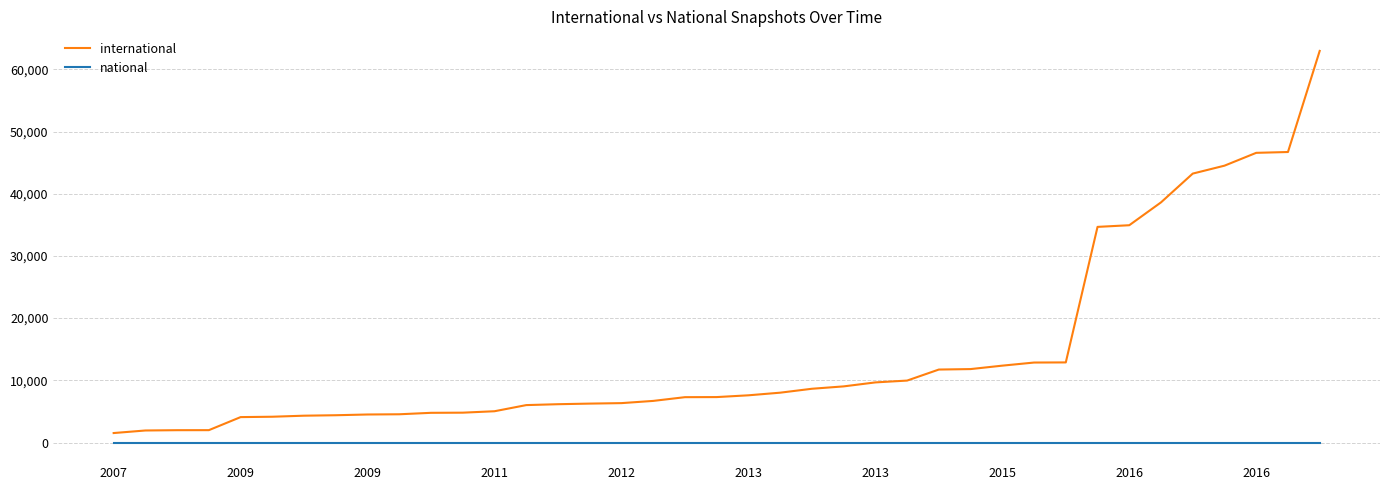

True or false: national and international cross at least once.

False